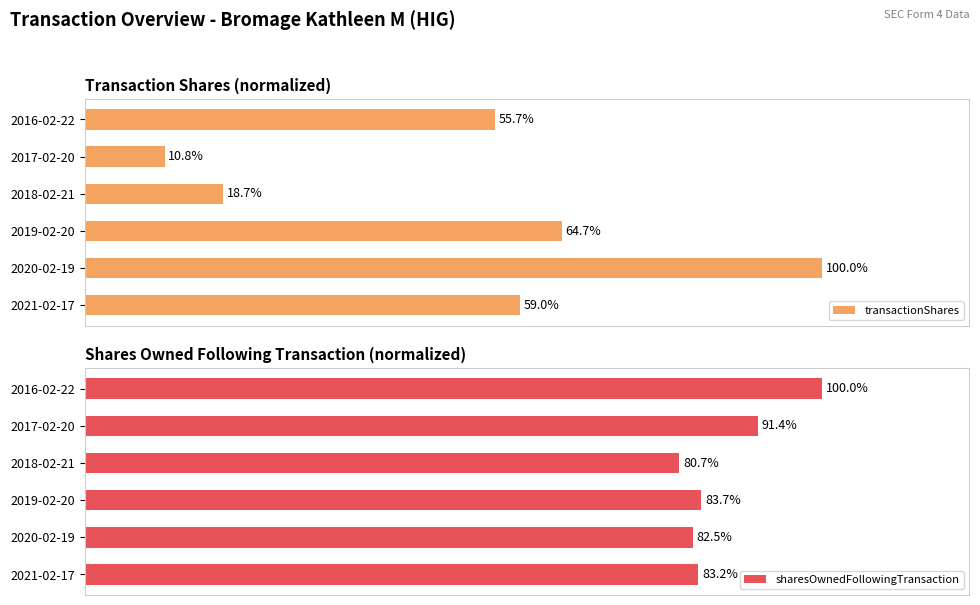

What is the highest value of the sharesOwnedFollowingTransaction series?

100.0